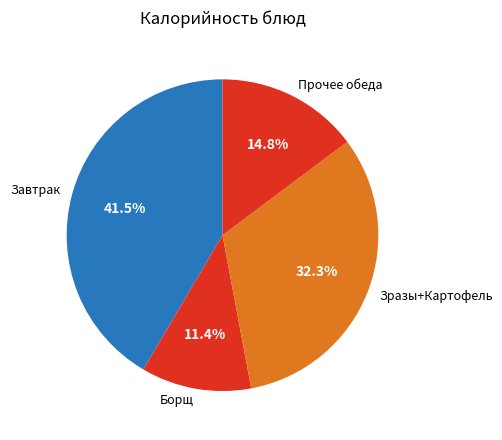

Does any single category account for the majority?

No